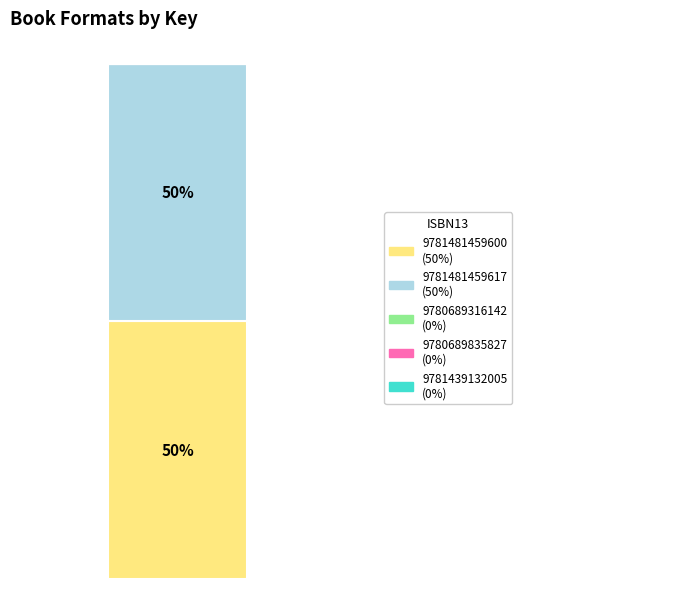

Does the chart contain stacked bars?

Yes